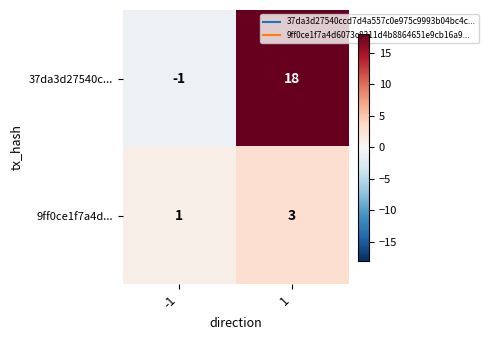

What is the sum of all 37da3d27540c... values?

17